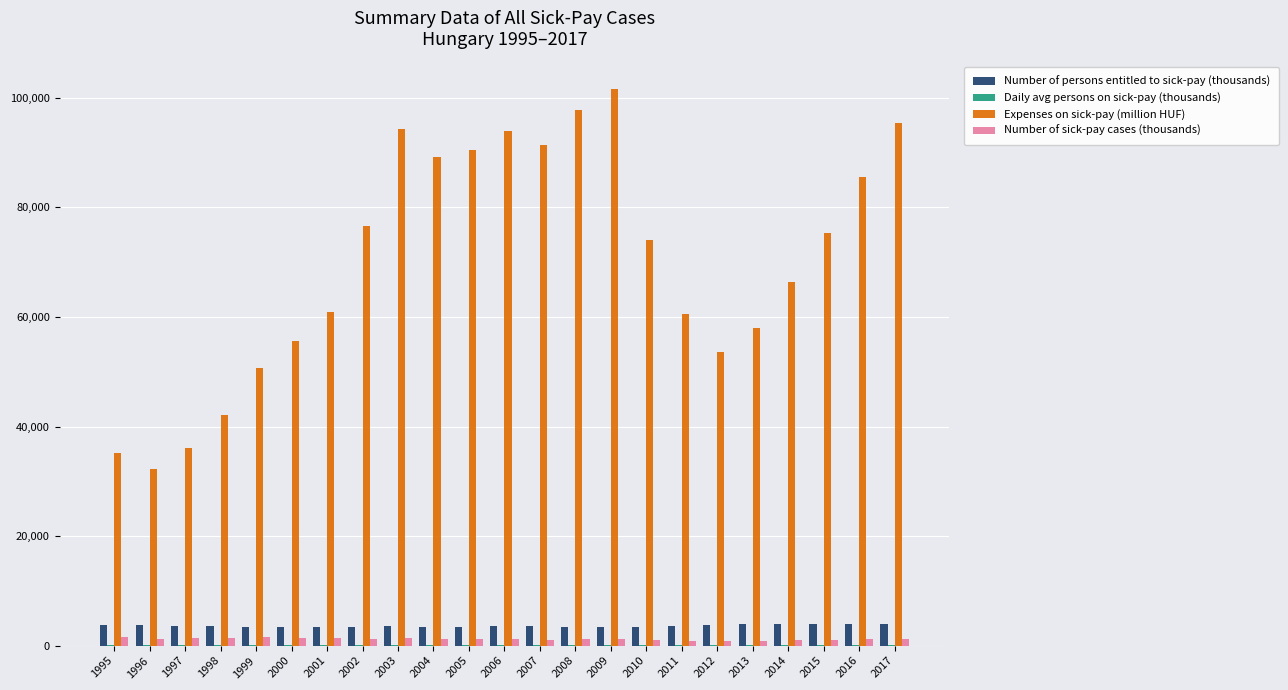

Which series changed the most between 2005 and 2014?

Expenses on sick-pay (million HUF)